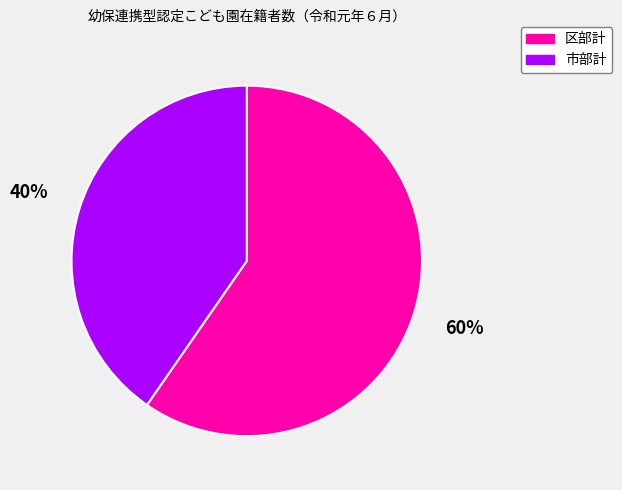

Count the number of slices in the pie.

2